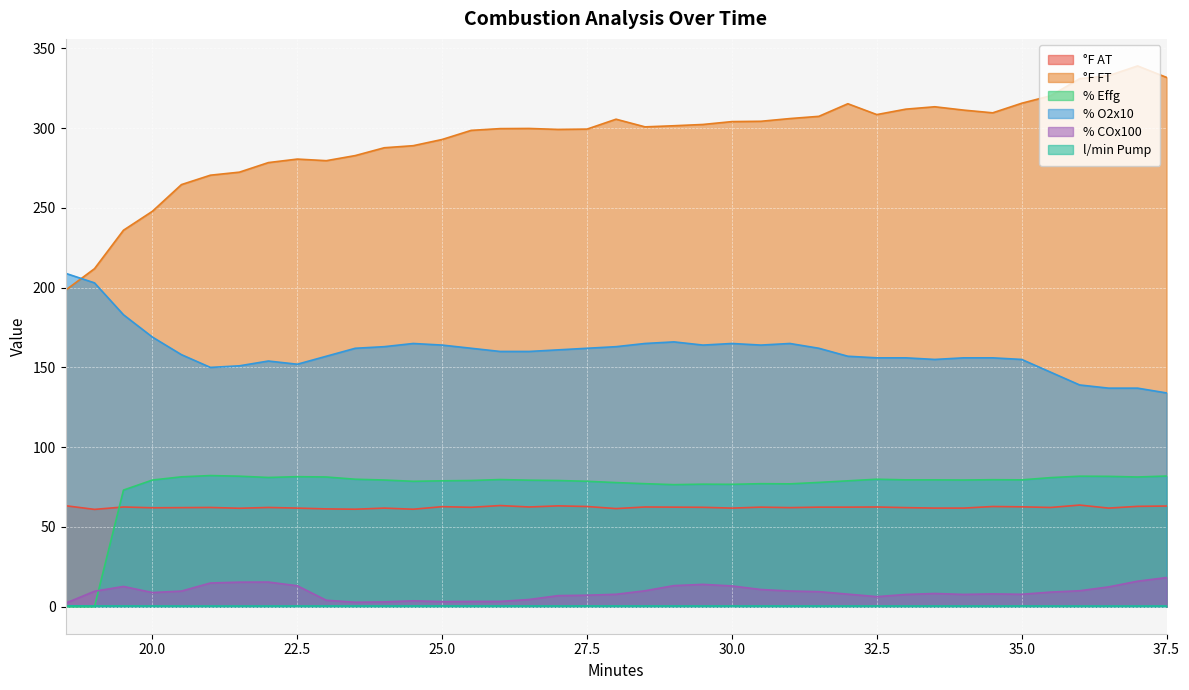

What position from the left is 36.0?

36